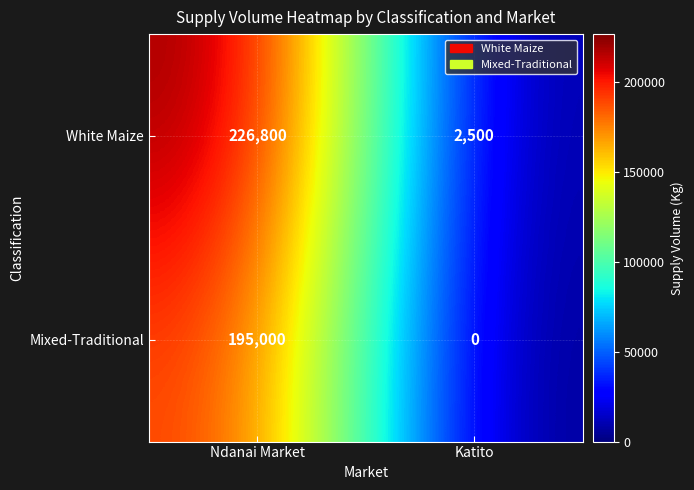

What is the total value across all series at Katito?

2500